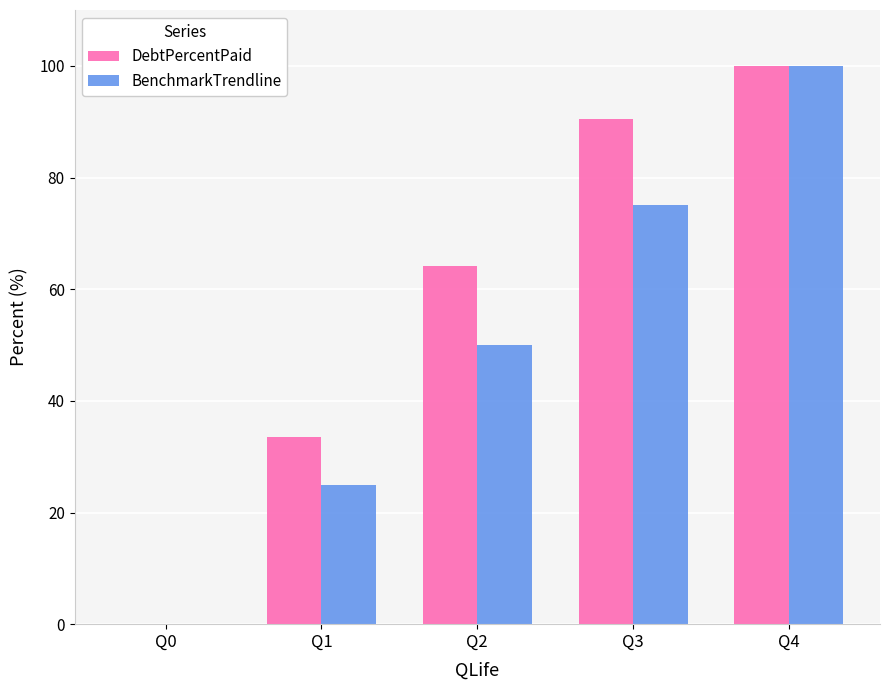

Are the bars horizontal?

No